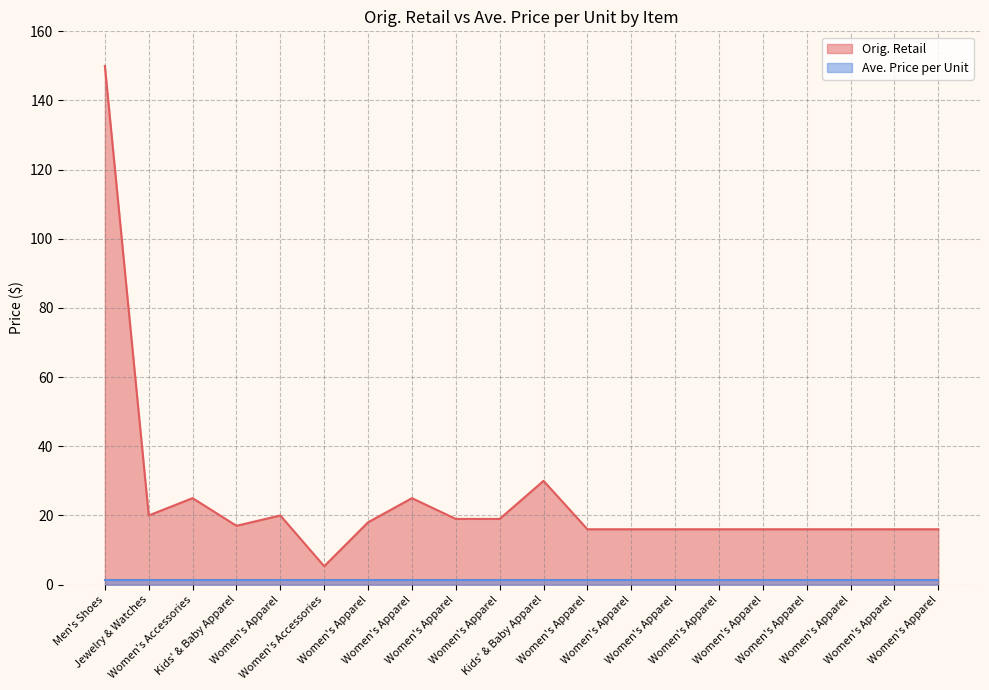

Read the value at Kids' & Baby Apparel.

30.0